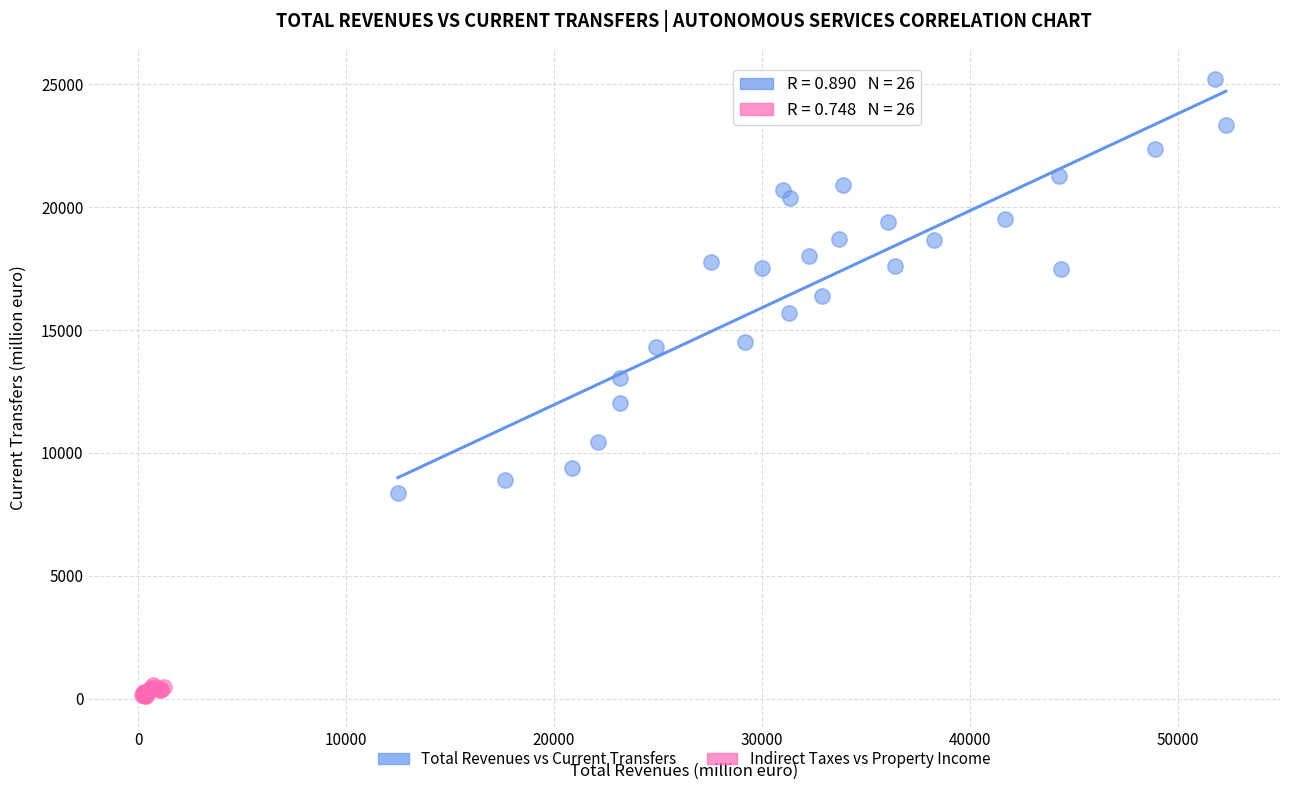

Which series reaches the minimum Y coordinate?

Indirect Taxes vs Property Income